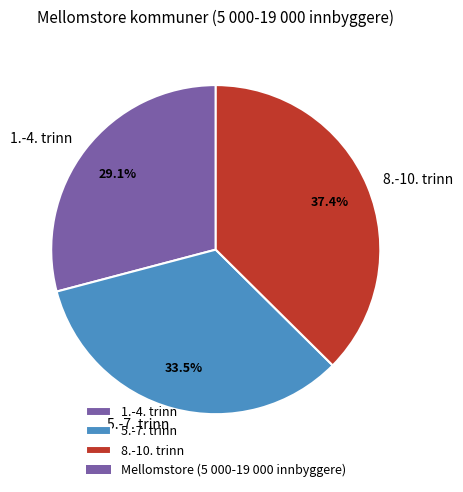

Rank the categories by value from highest to lowest.

8.-10. trinn, 5.-7. trinn, 1.-4. trinn